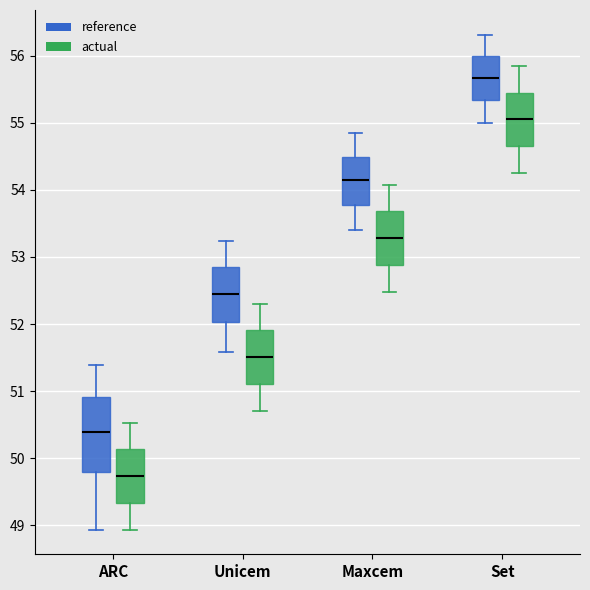

Which box is the tallest, from its lower edge to its upper edge?

ARC (reference)